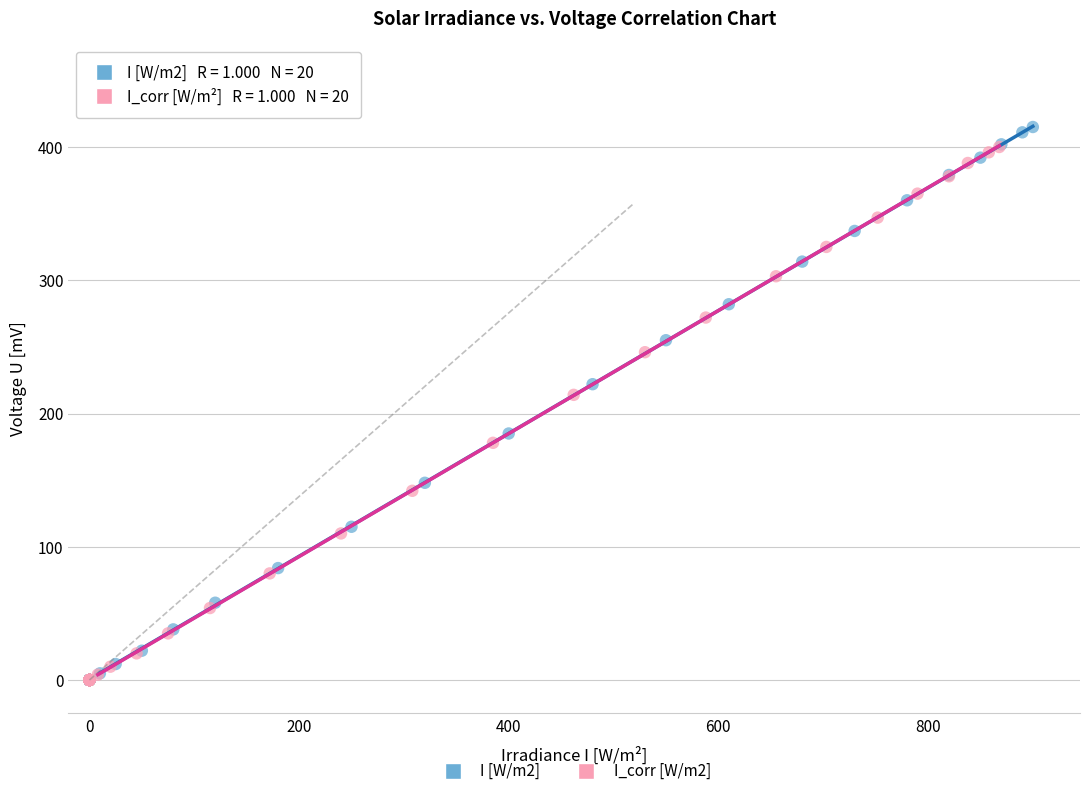

Which series has the largest Y range (max minus min)?

I [W/m2]